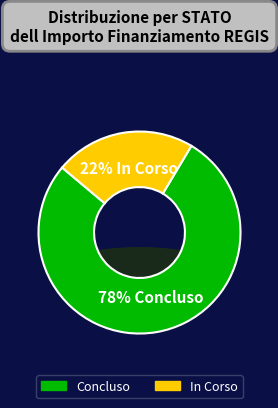

True or false: 36 accounts for 1% of the total.

False